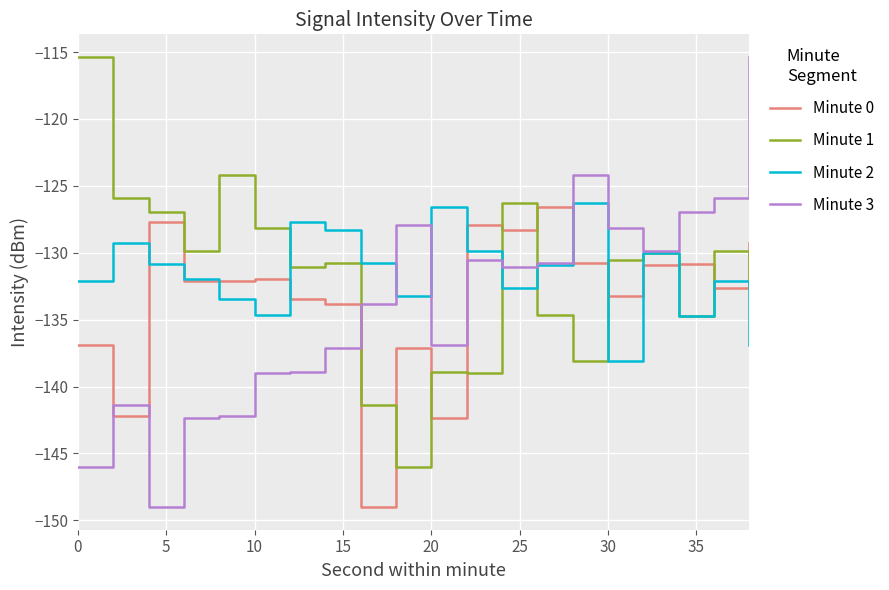

Does the chart have visible grid lines?

Yes